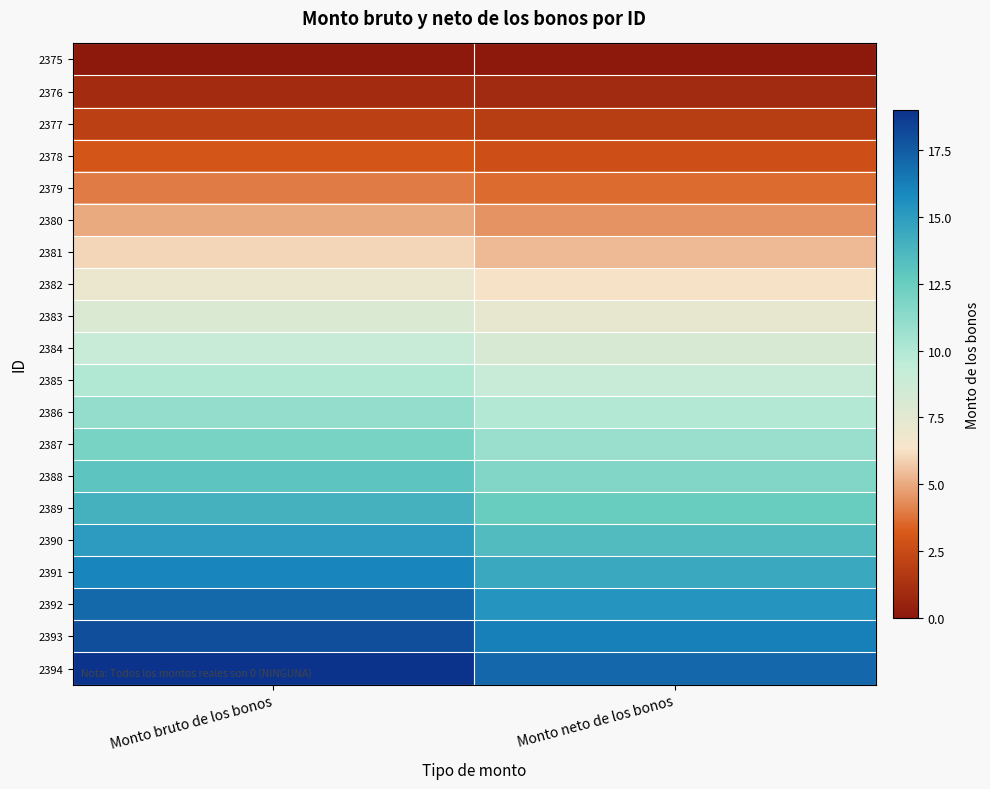

How many distinct data groups are displayed?

20